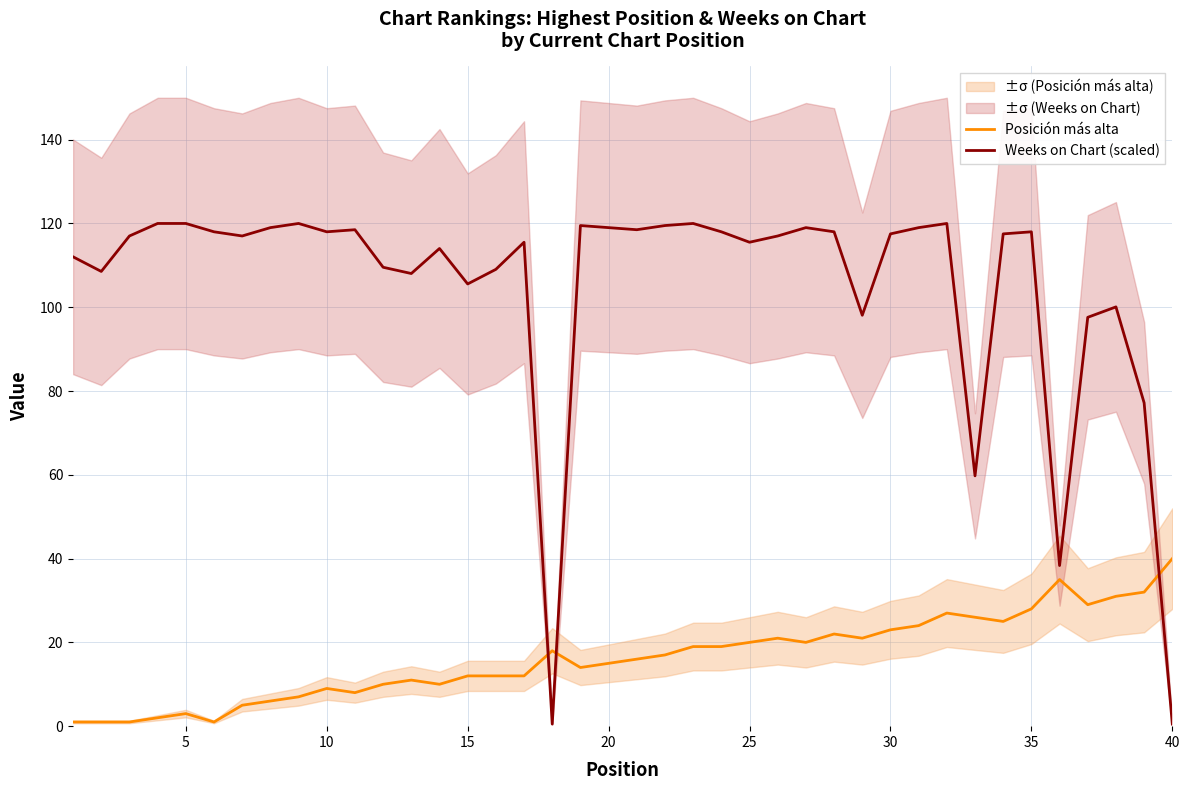

List the series in order of their overall mean, lowest first.

Posición más alta, Weeks on Chart (scaled)